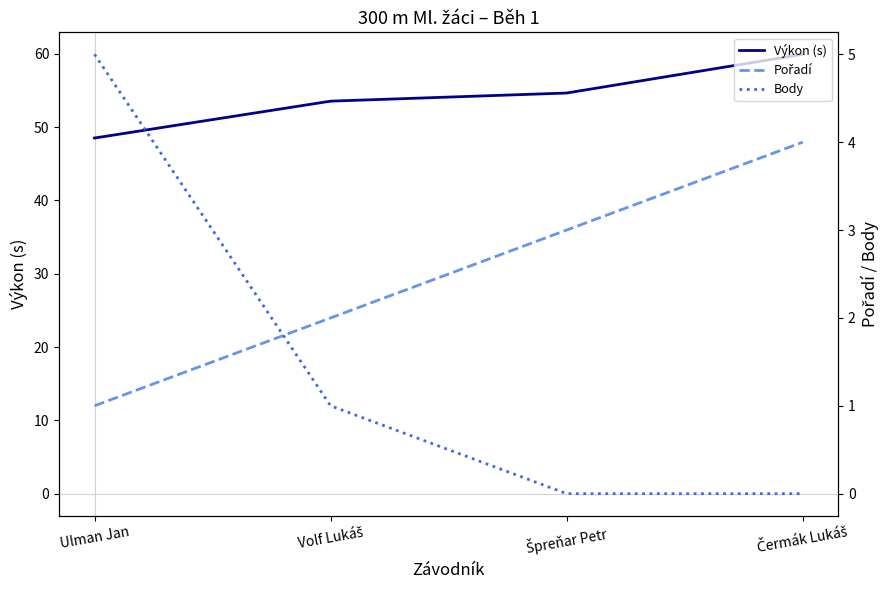

Is it true that Body equals 3.3 at Ulman Jan?

False